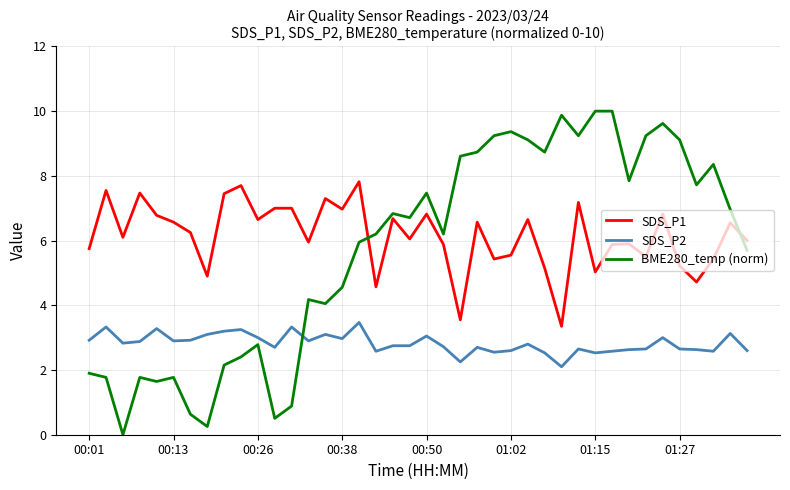

Which series has the largest total across all categories?

SDS_P1